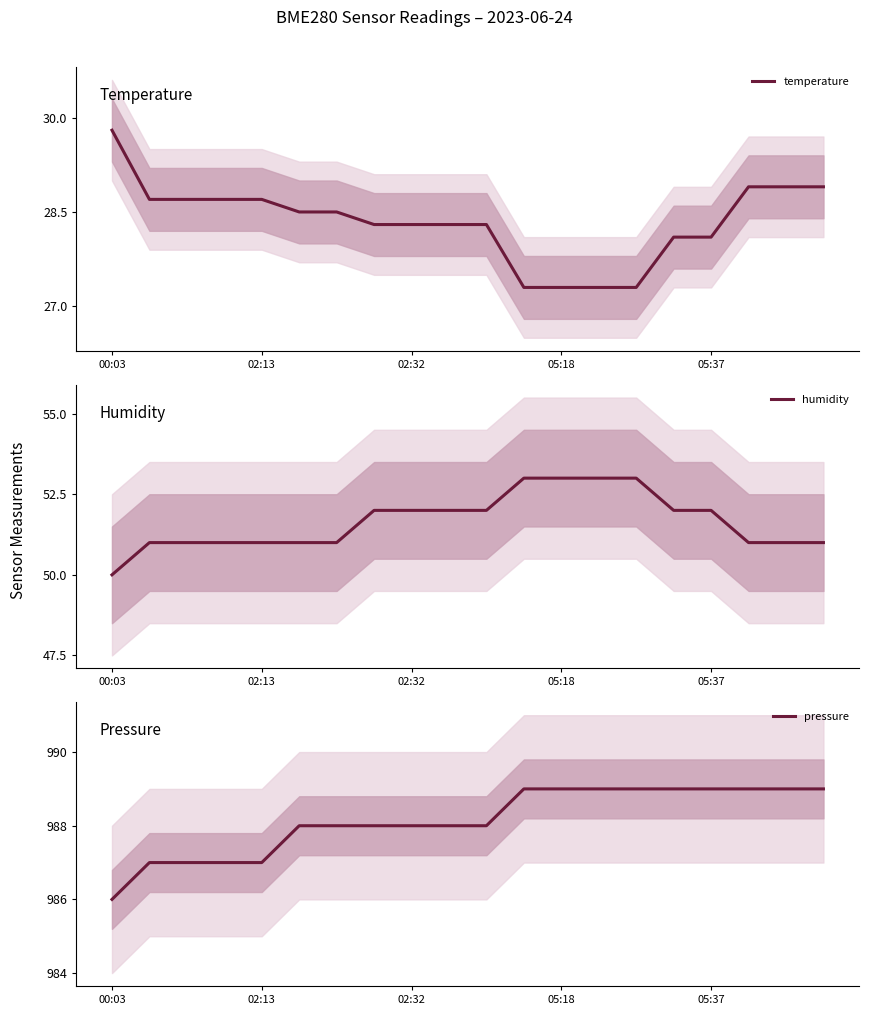

What is the lowest value of the temperature series?

27.3